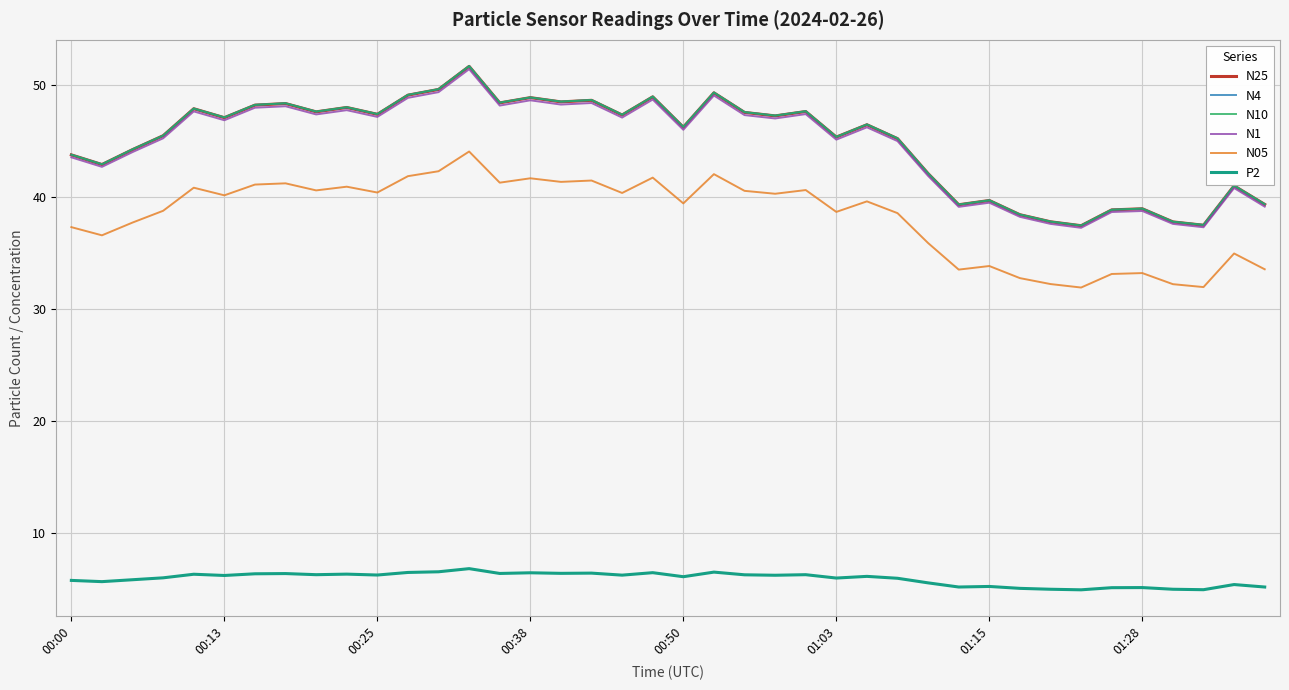

True or false: N05 and N4 cross at least once.

False